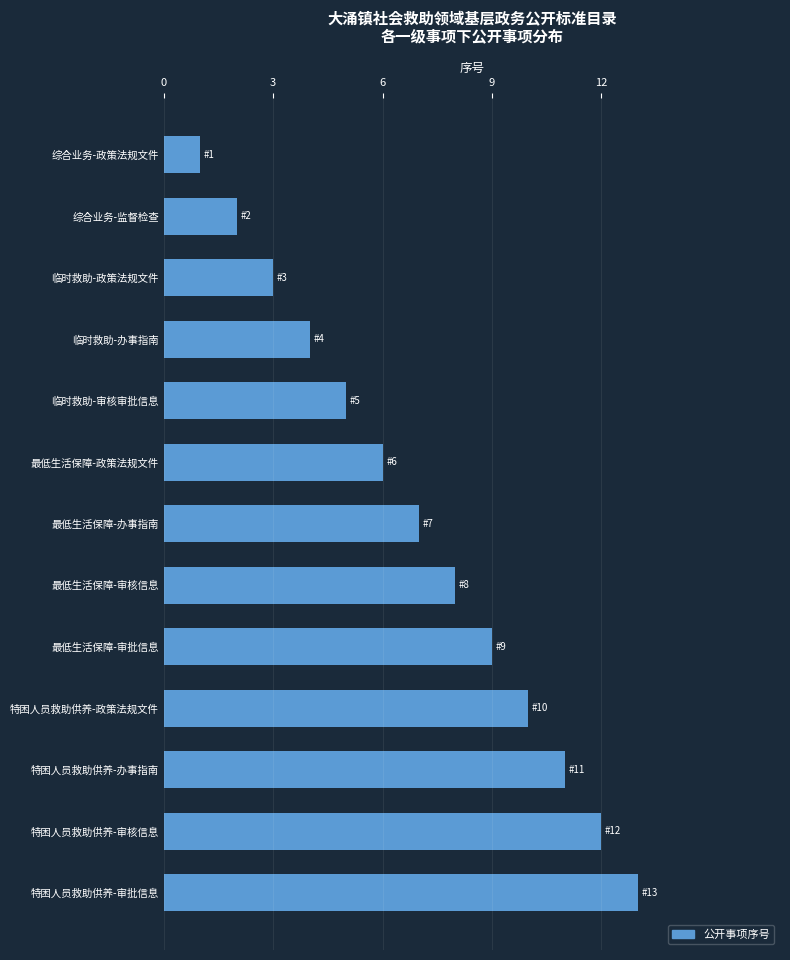

Are the bars grouped side by side (vs. stacked)?

No